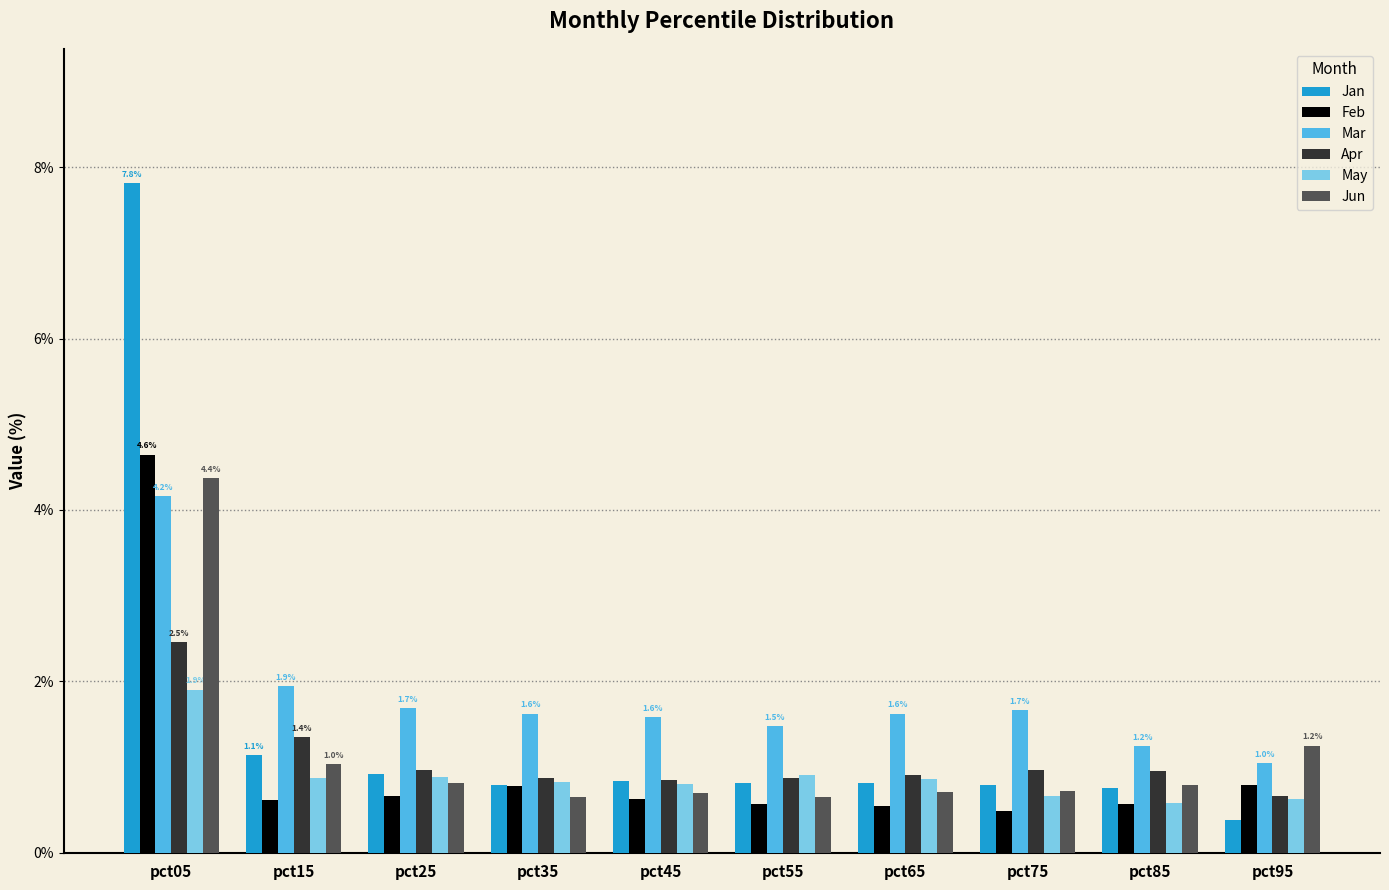

The value of May at pct45 is 1.4. True or false?

False